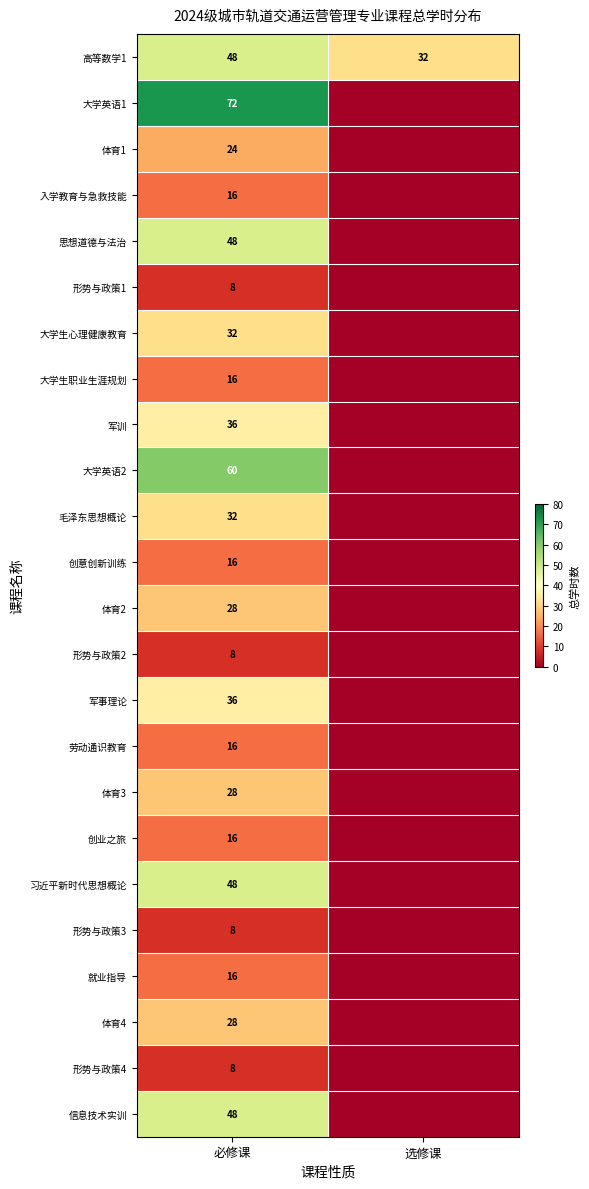

What is the total value across all series at 必修课?

696